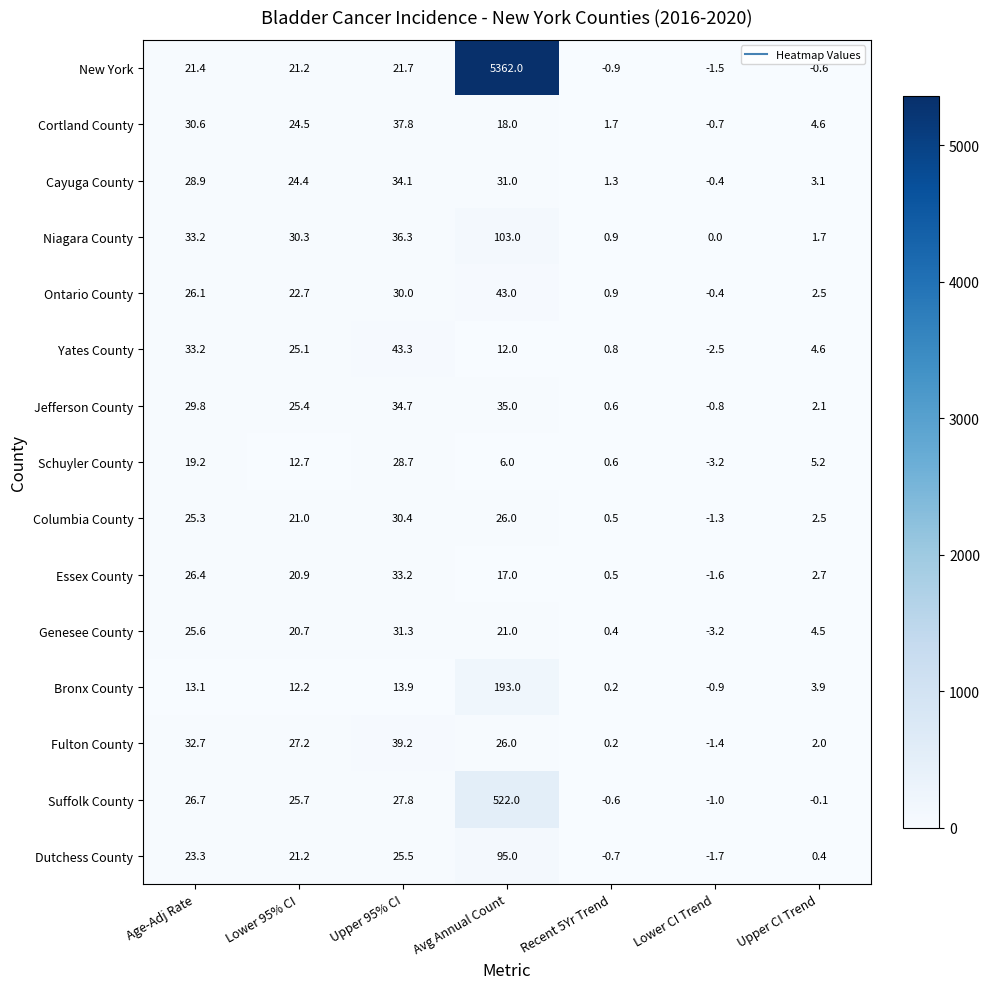

What is the spread (max minus min) of values at Recent 5Yr Trend?

2.6